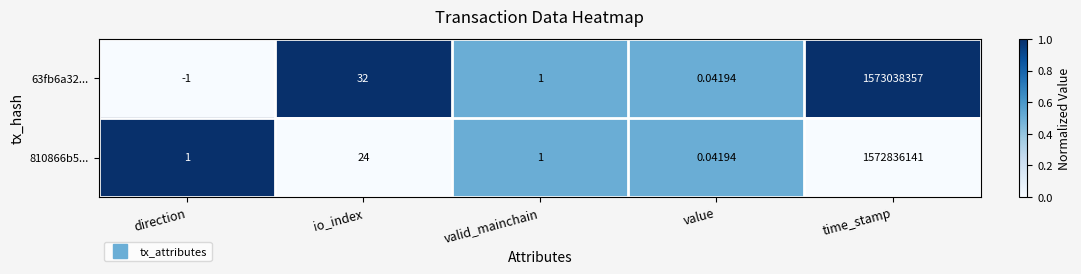

List the series in order of their peak value, lowest first.

810866b5..., 63fb6a32...